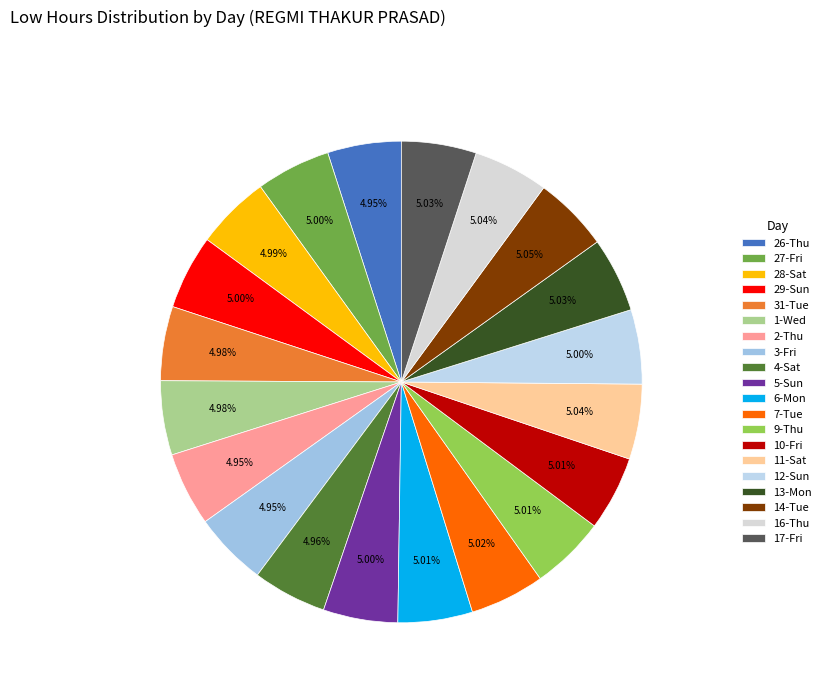

What is the total percentage of 17-Fri and 28-Sat?

10.0%